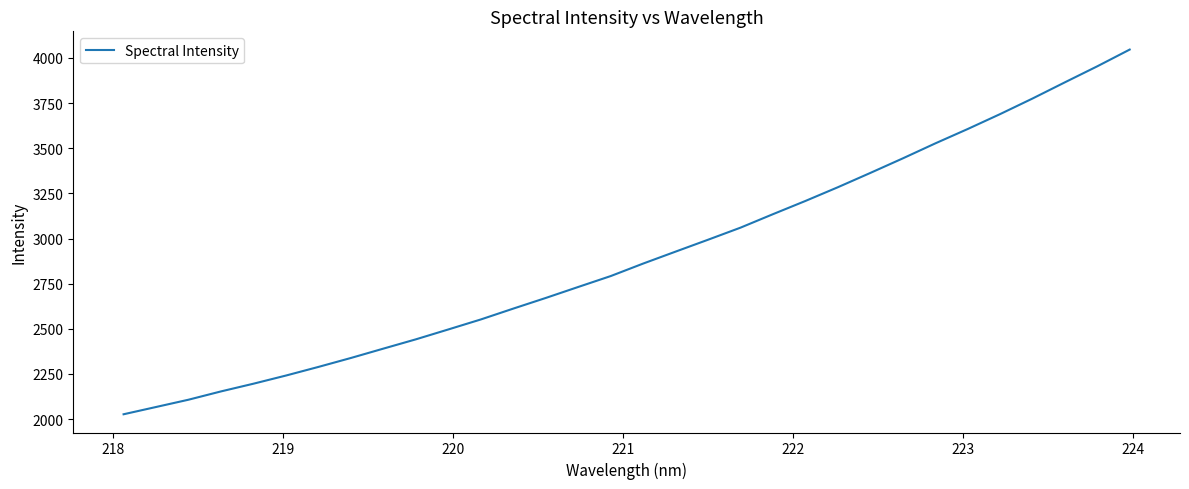

What is the maximum value shown in the chart?

4046.4